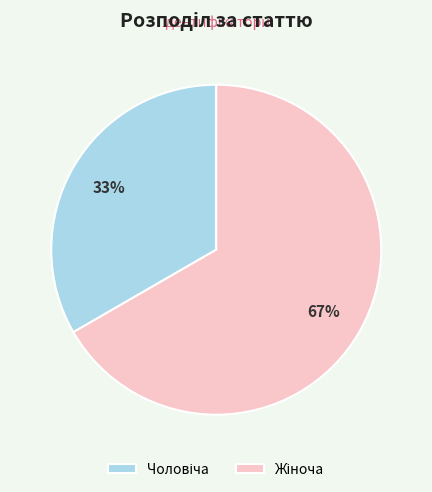

To the nearest percent, what is the average slice percentage?

50%